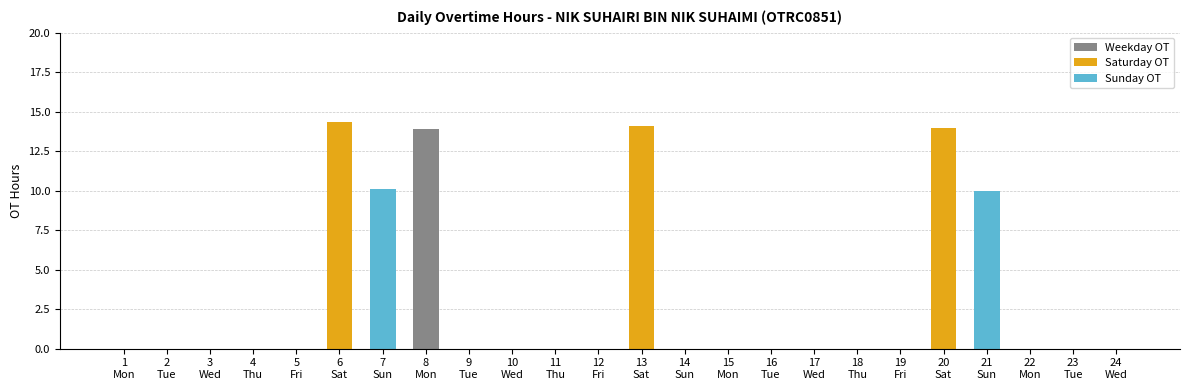

Reading left to right, extract all data points from this chart.

0.0	0.0	0.0	0.0	0.0	14.3	10.1	13.9	0.0	0.0	0.0	0.0	14.1	0.0	0.0	0.0	0.0	0.0	0.0	14.0	10.0	0.0	0.0	0.0